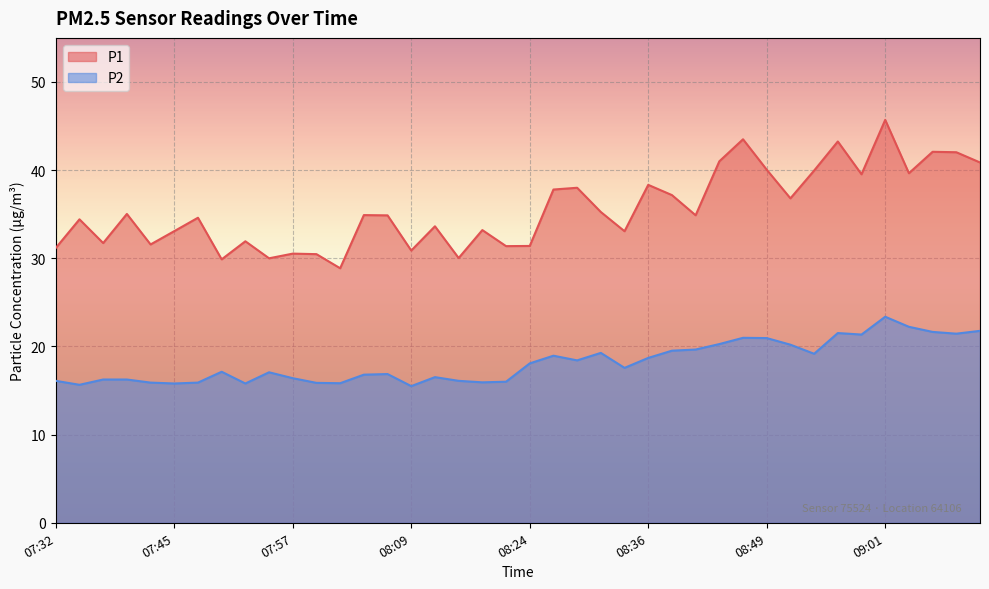

In P1, how many points are higher than both neighbors (excluding endpoints)?

14